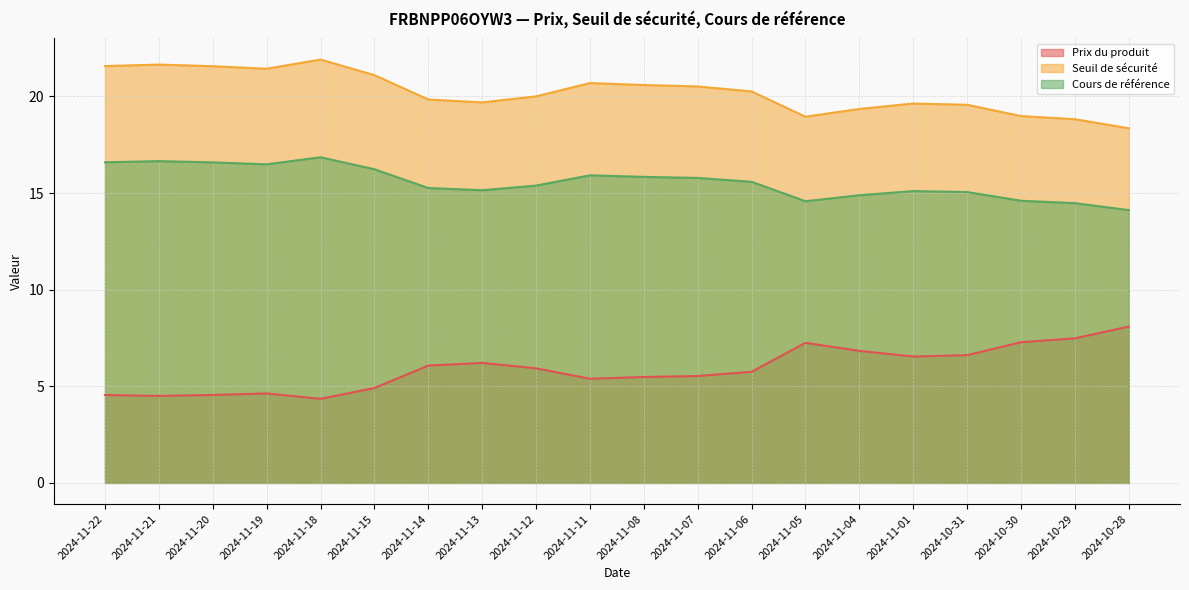

List the series in order of their peak value, lowest first.

Prix du produit, Cours de référence, Seuil de sécurité